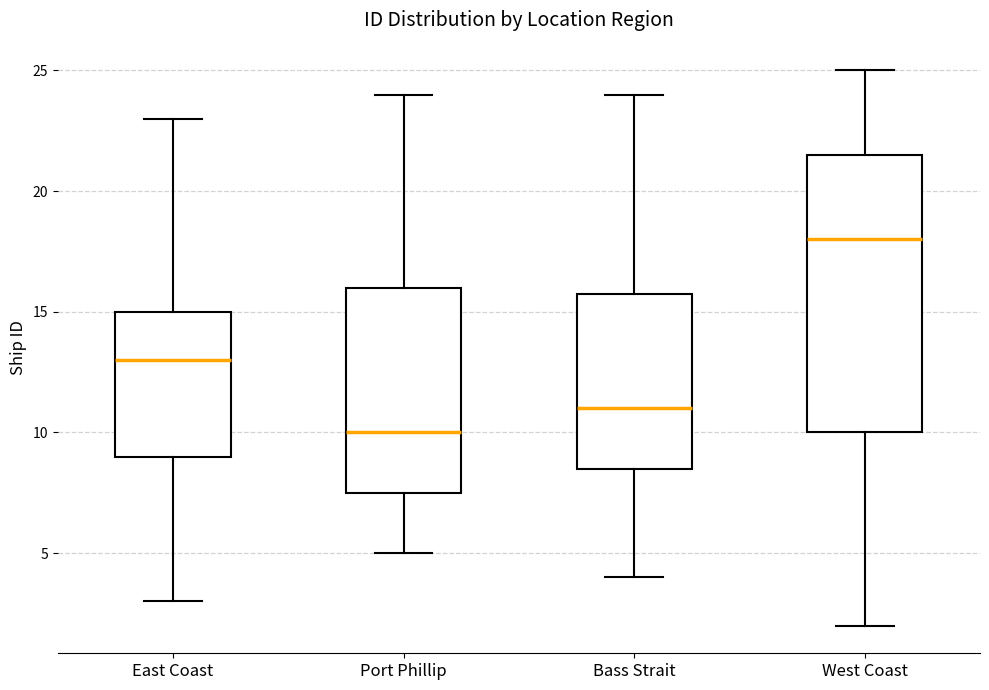

Reading left to right, transcribe this box plot: for each box, give where its median line is, the range the box spans, and where its two whiskers end, as read against the y-axis. The values are not printed on the chart, so give them approximately, as read against the axis.

East Coast: median 13.0, box 9.0 to 15.0, whiskers 3.0 to 23.0
Port Phillip: median 10.0, box 7.5 to 16.0, whiskers 5.0 to 24.0
Bass Strait: median 11.0, box 8.5 to 16.0, whiskers 4.0 to 24.0
West Coast: median 18.0, box 10.0 to 21.5, whiskers 2.0 to 25.0